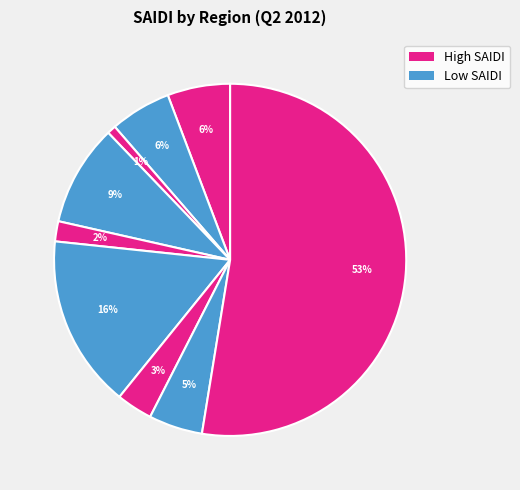

Count the number of slices in the pie.

9